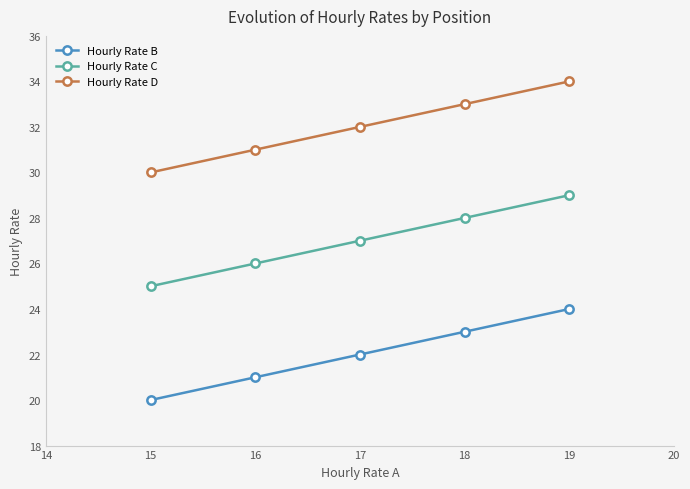

What is the highest value of the Hourly Rate B series?

24